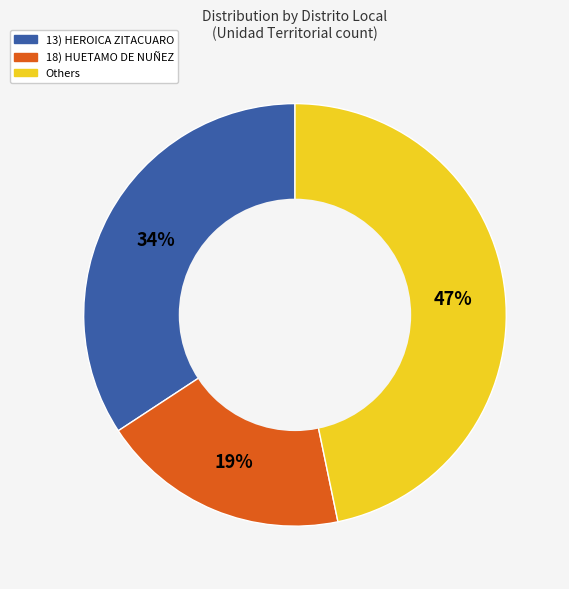

Is there a majority slice in this chart?

No